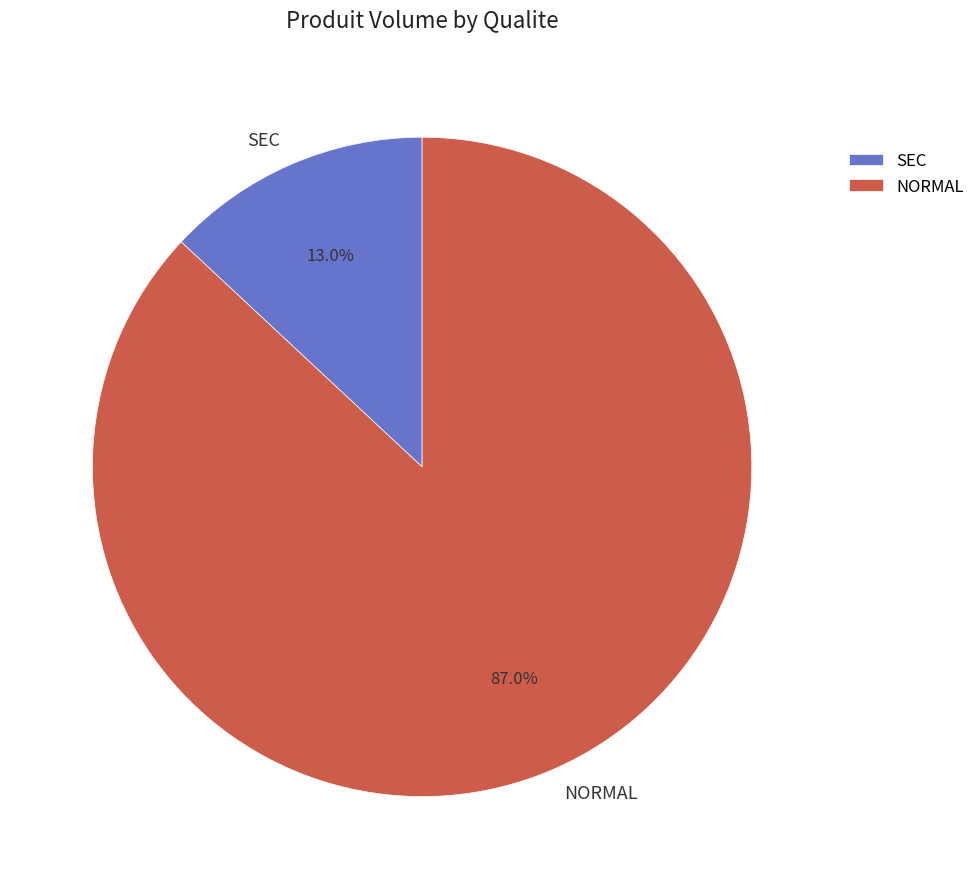

Rank the categories by value from lowest to highest.

SEC, NORMAL